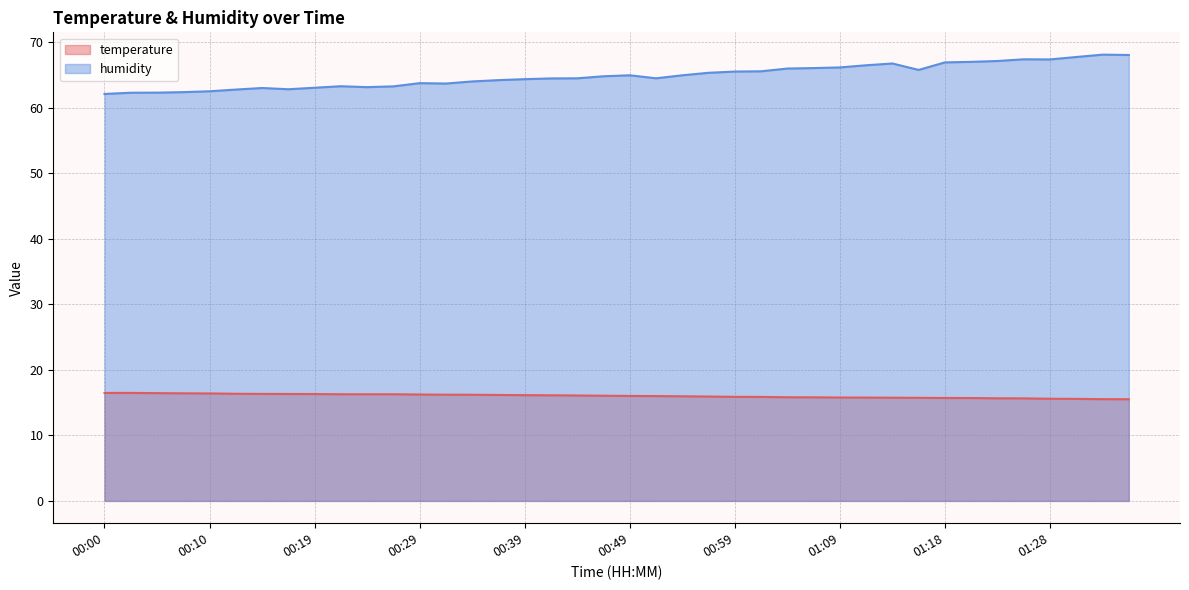

Reading right to left, what are all the values shown in this chart?

temperature: 15.5	15.5	15.6	15.6	15.7	15.7	15.7	15.7	15.7	15.8	15.8	15.8	15.8	15.8	15.9	15.9	15.9	16.0	16.0	16.0	16.1	16.1	16.1	16.1	16.2	16.2	16.2	16.2	16.3	16.3	16.3	16.3	16.3	16.3	16.4	16.4	16.4	16.4	16.5	16.5
humidity: 68.1	68.1	67.8	67.4	67.4	67.1	67.0	66.9	65.8	66.8	66.5	66.2	66.1	66.0	65.6	65.5	65.3	65.0	64.5	65.0	64.8	64.5	64.5	64.4	64.2	64.0	63.7	63.8	63.3	63.1	63.3	63.1	62.8	63.0	62.8	62.5	62.4	62.3	62.3	62.1